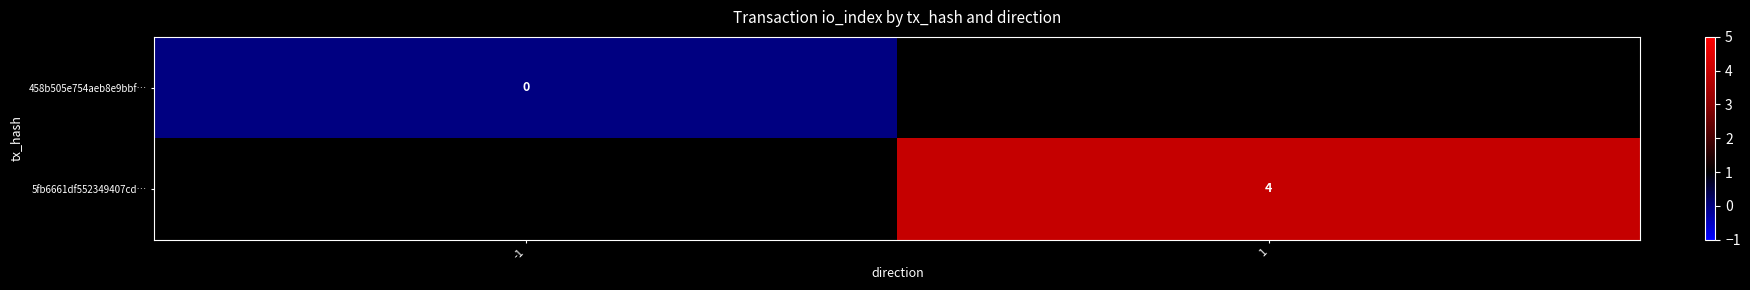

At which category does the chart reach its minimum across all series?

-1